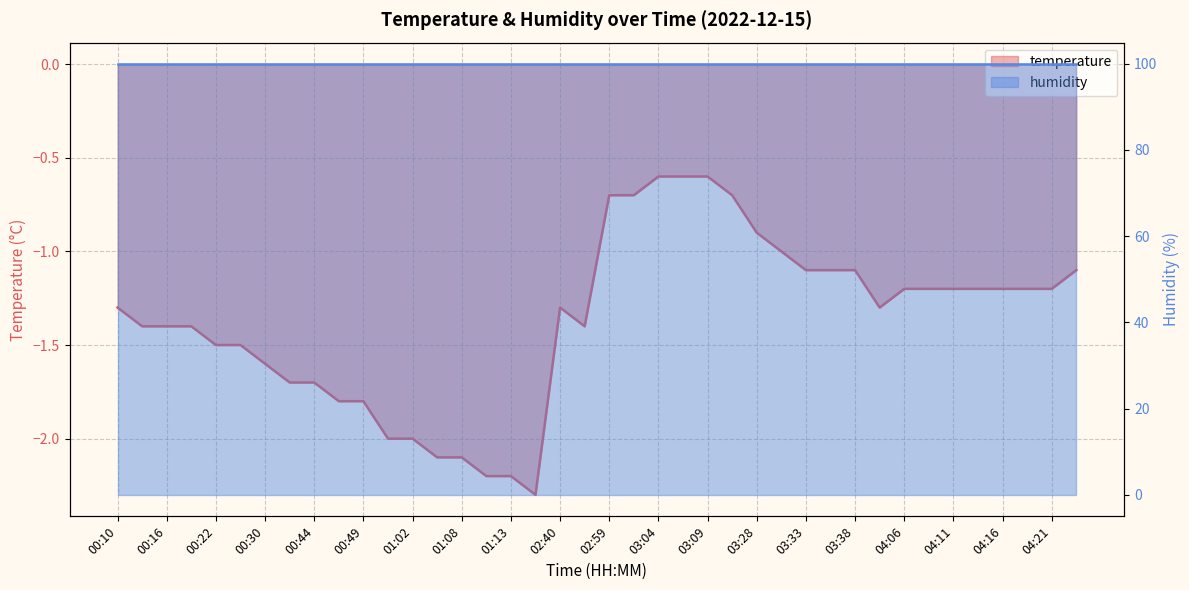

Rank the categories by value from highest to lowest.

03:04, 03:07, 03:09, 02:59, 03:02, 03:17, 03:28, 03:30, 03:33, 03:35, 03:38, 04:31, 04:06, 04:09, 04:11, 04:14, 04:16, 04:19, 04:21, 00:10, 02:40, 04:04, 00:13, 00:16, 00:19, 02:42, 00:22, 00:25, 00:30, 00:41, 00:44, 00:46, 00:49, 00:59, 01:02, 01:05, 01:08, 01:11, 01:13, 01:19